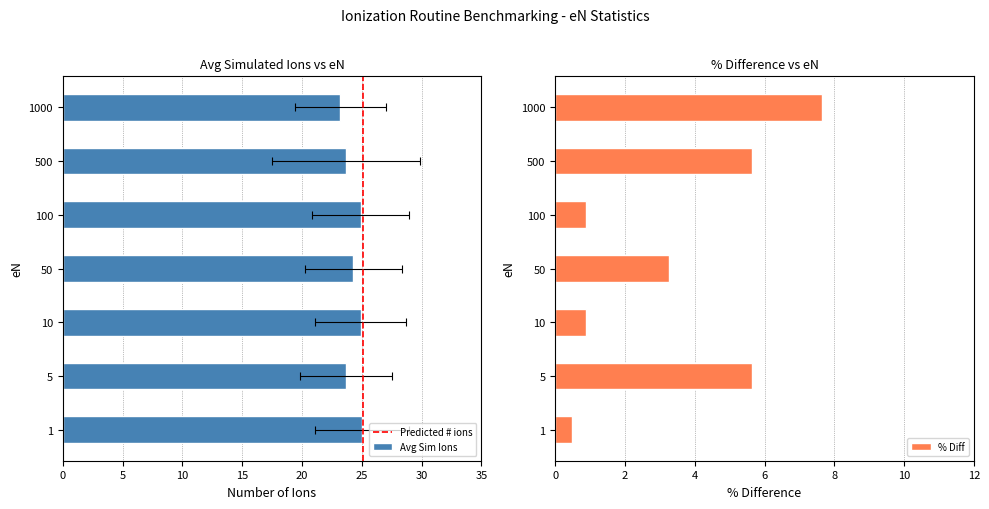

Where does the data first go above 24?

1